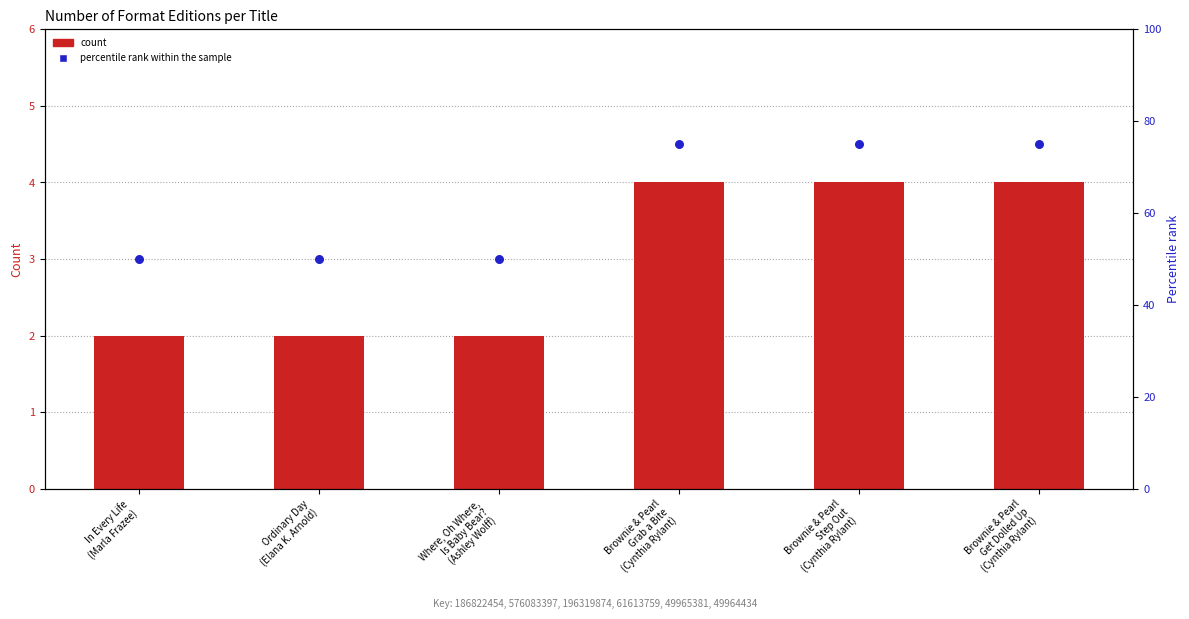

Which series has the largest total across all categories?

percentile rank within the sample